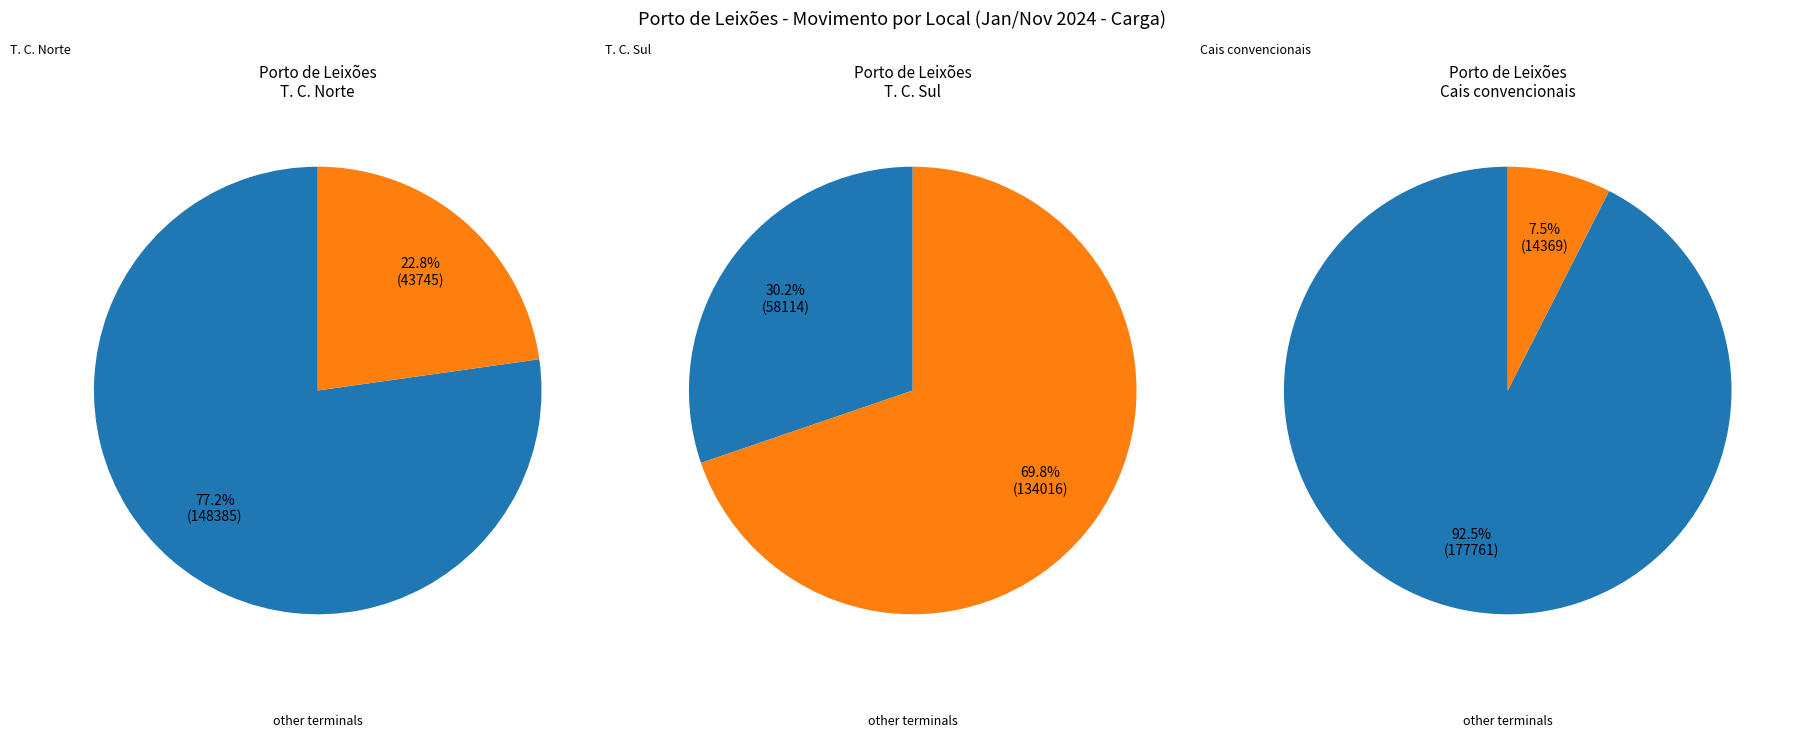

To the nearest percent, what is the combined percentage of T. C. Sul and Cais convencionais?

77%